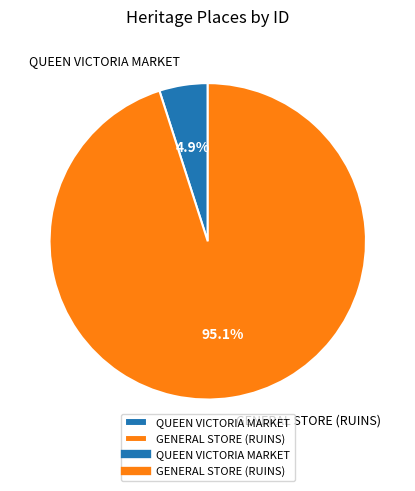

What is the total percentage of QUEEN VICTORIA MARKET and GENERAL STORE (RUINS)?

100.0%